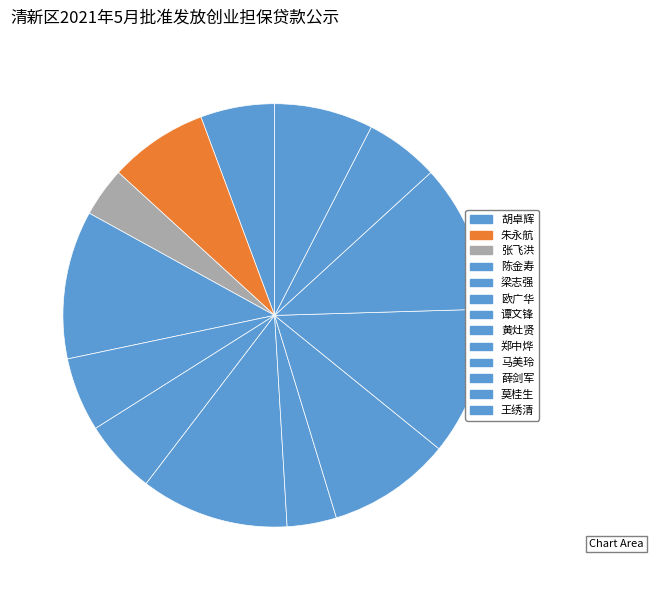

To the nearest percent, what is the difference between the largest and smallest slice percentages?

8%